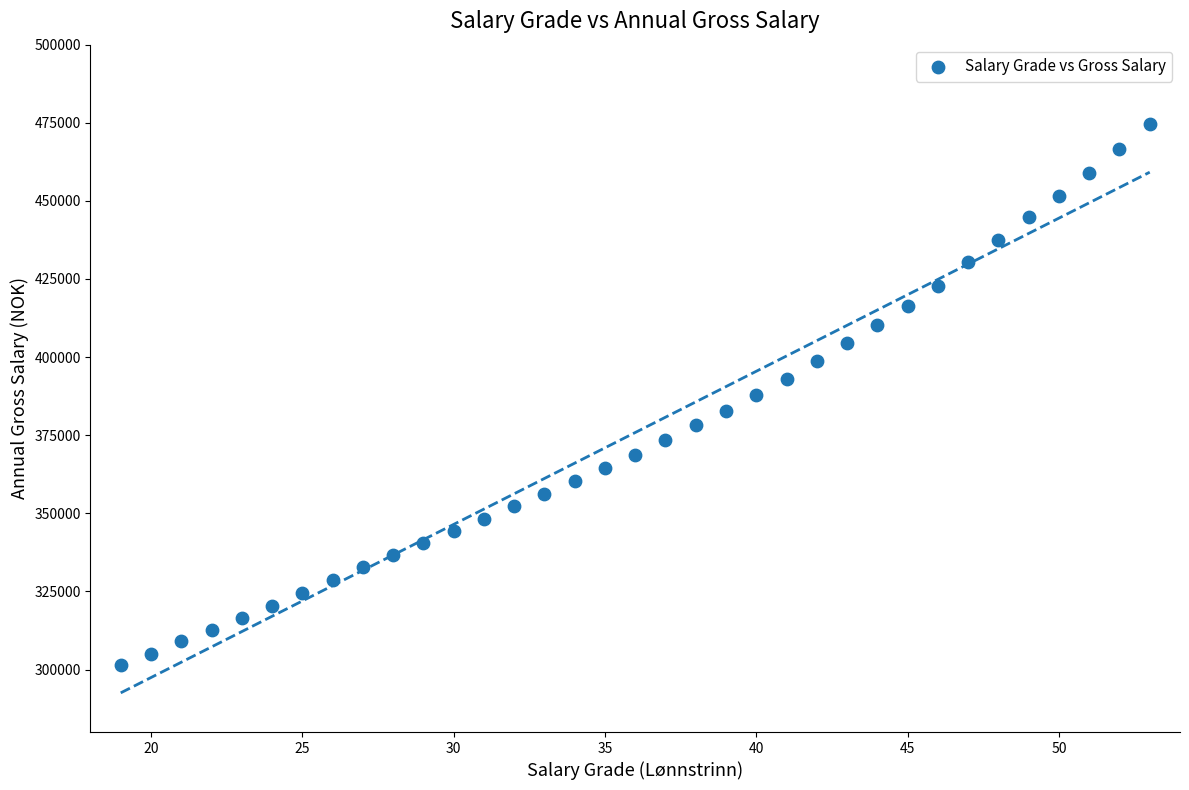

What is the range of Y values (max minus min)?

172900